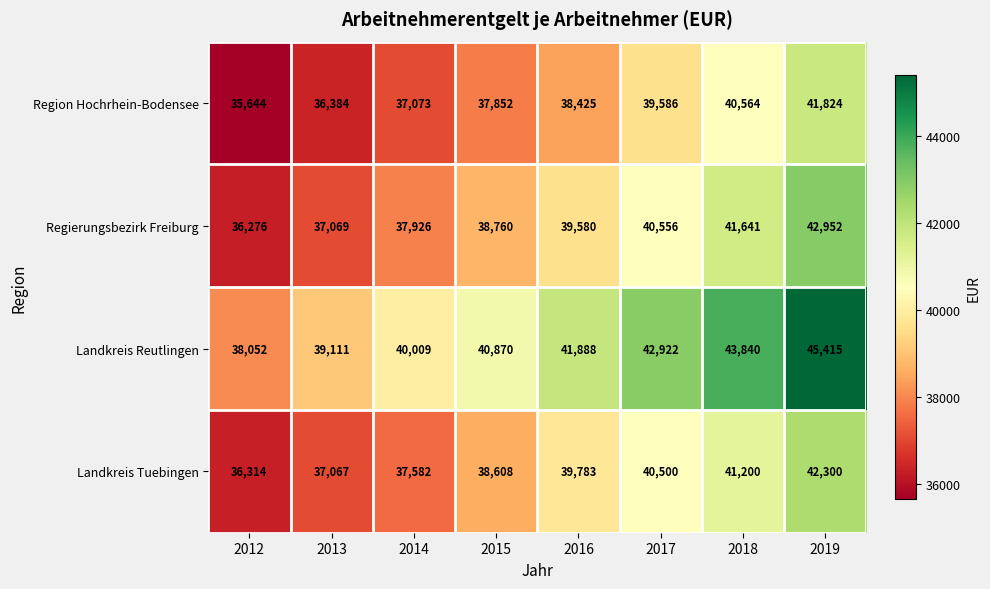

What is the average value of the Landkreis Tuebingen series?

39169